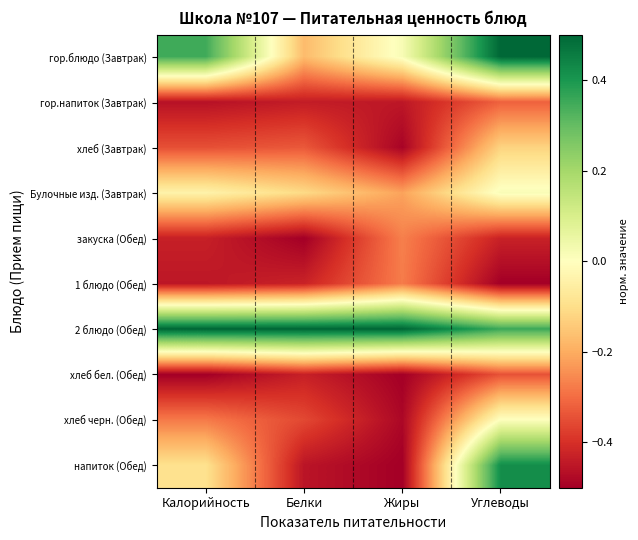

Reading left to right, what are all the values shown in this chart?

гор.блюдо (Завтрак): Калорийность=0.3	Белки=-0.2	Жиры=0.0	Углеводы=0.5
гор.напиток (Завтрак): Калорийность=-0.5	Белки=-0.4	Жиры=-0.4	Углеводы=-0.3
хлеб (Завтрак): Калорийность=-0.3	Белки=-0.3	Жиры=-0.5	Углеводы=-0.1
Булочные изд. (Завтрак): Калорийность=-0.0	Белки=-0.1	Жиры=-0.2	Углеводы=0.0
закуска (Обед): Калорийность=-0.4	Белки=-0.5	Жиры=-0.3	Углеводы=-0.4
1 блюдо (Обед): Калорийность=-0.5	Белки=-0.4	Жиры=-0.3	Углеводы=-0.5
2 блюдо (Обед): Калорийность=0.5	Белки=0.5	Жиры=0.5	Углеводы=0.4
хлеб бел. (Обед): Калорийность=-0.5	Белки=-0.4	Жиры=-0.5	Углеводы=-0.3
хлеб черн. (Обед): Калорийность=-0.3	Белки=-0.4	Жиры=-0.5	Углеводы=0.0
напиток (Обед): Калорийность=-0.1	Белки=-0.5	Жиры=-0.5	Углеводы=0.4